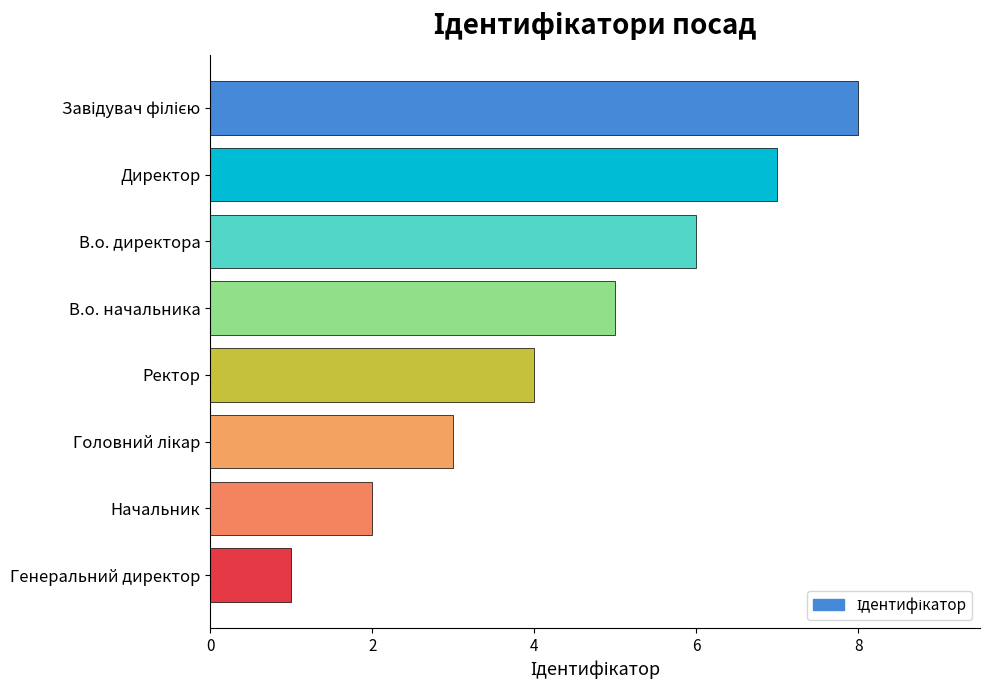

Count the number of categories in the chart.

8